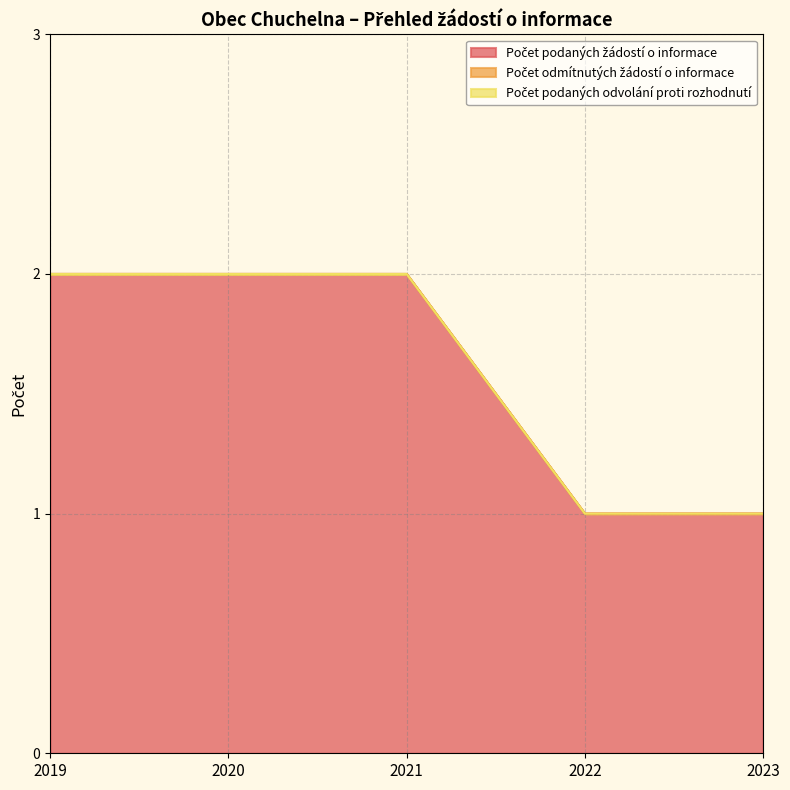

Reading left to right, transcribe all the data shown in this chart.

Počet podaných žádostí o informace: 2	2	2	1	1
Počet odmítnutých žádostí o informace: 0	0	0	0	0
Počet podaných odvolání proti rozhodnutí: 0	0	0	0	0